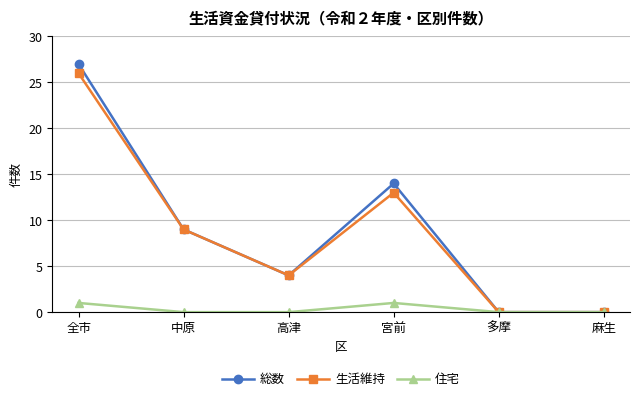

Is it true that 住宅 equals 1 at 全市?

True